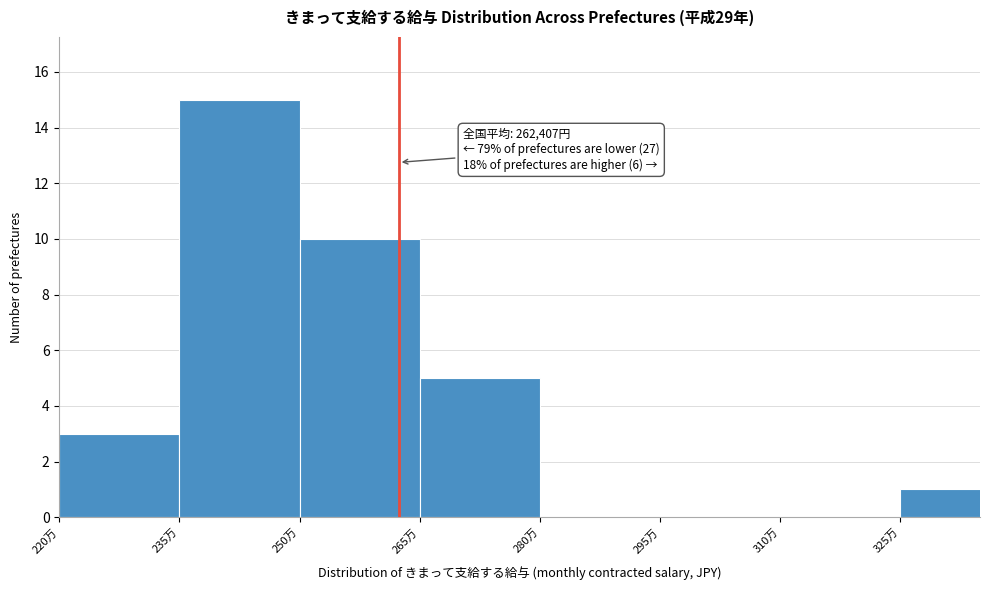

Reading left to right, extract all data points from this chart.

220万=3	235万=15	250万=10	265万=5	280万=0	295万=0	310万=0	325万=1